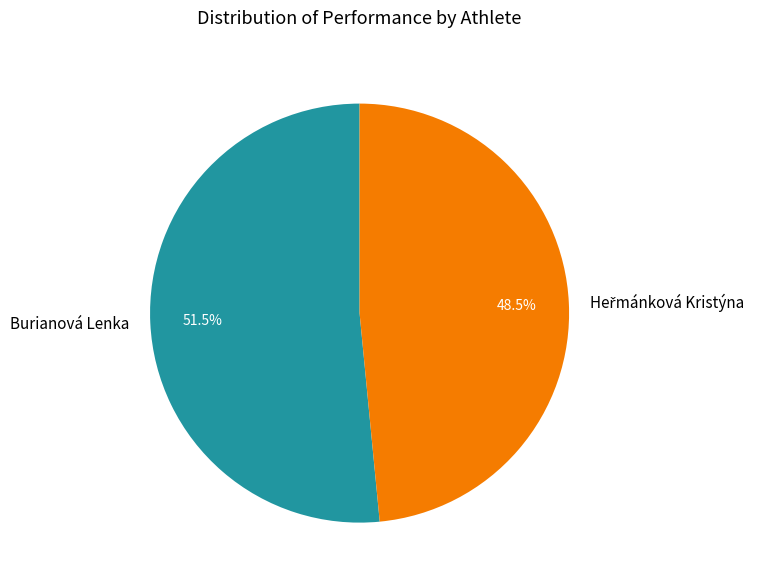

Is there a majority slice in this chart?

Yes